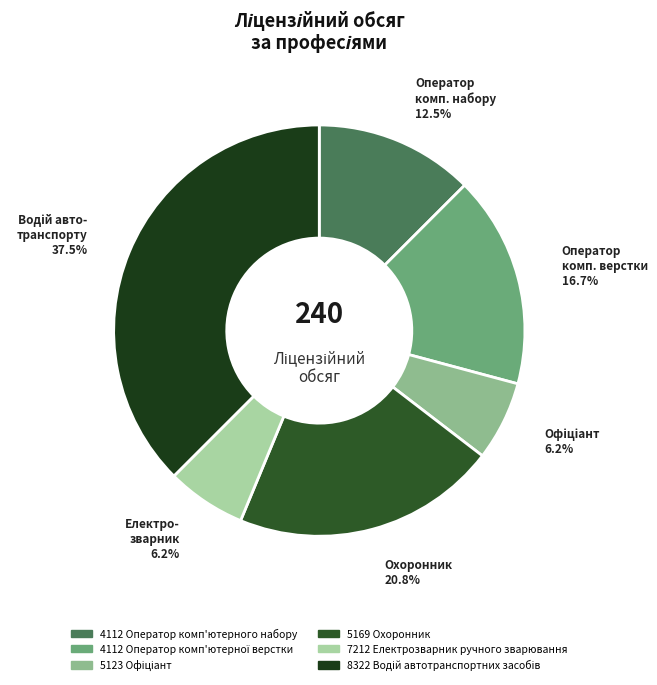

Which has a higher value, 5123 Офіціант or 4112 Оператор комп'ютерного набору?

4112 Оператор комп'ютерного набору